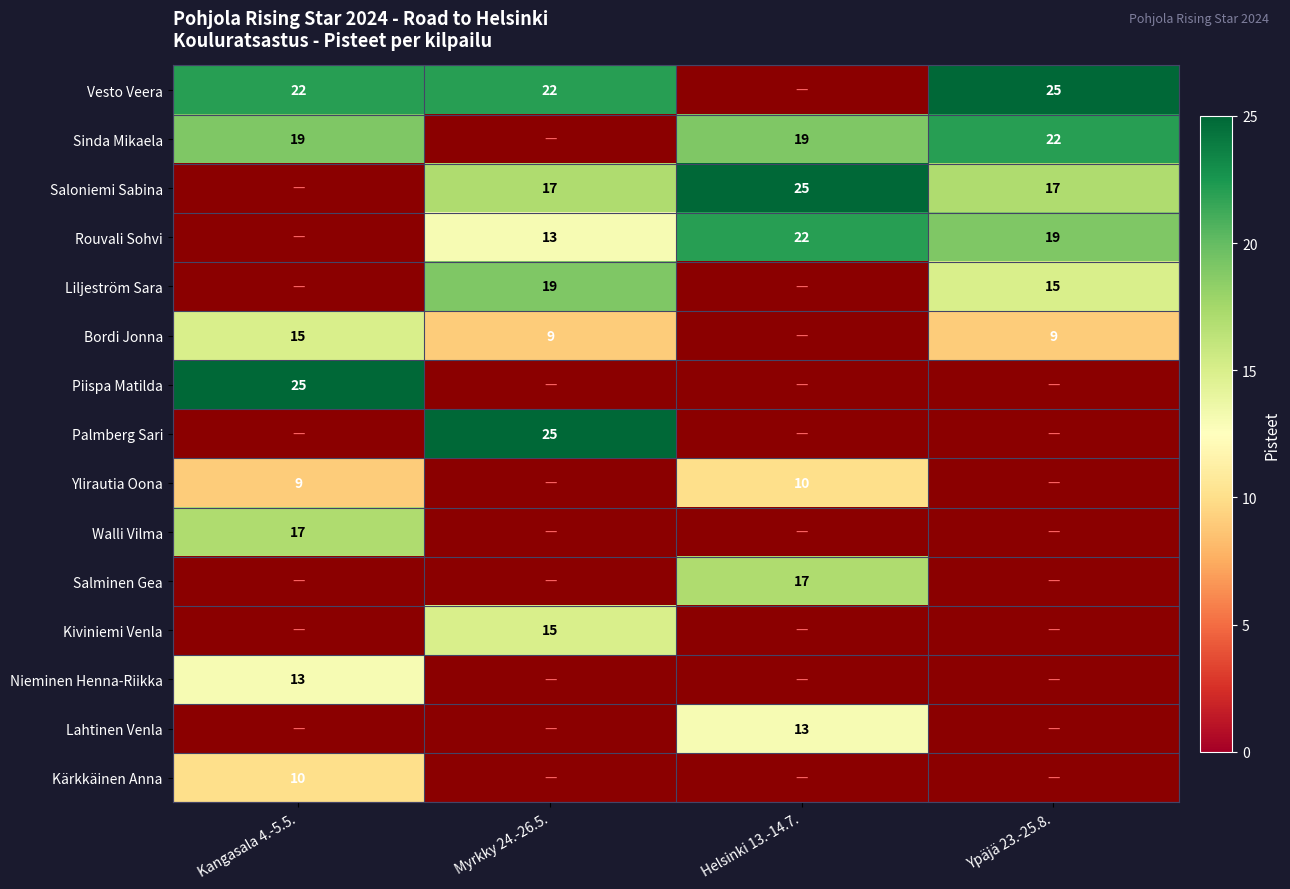

The Bordi Jonna series shows 9 at Myrkky 24.-26.5.. True or false?

True